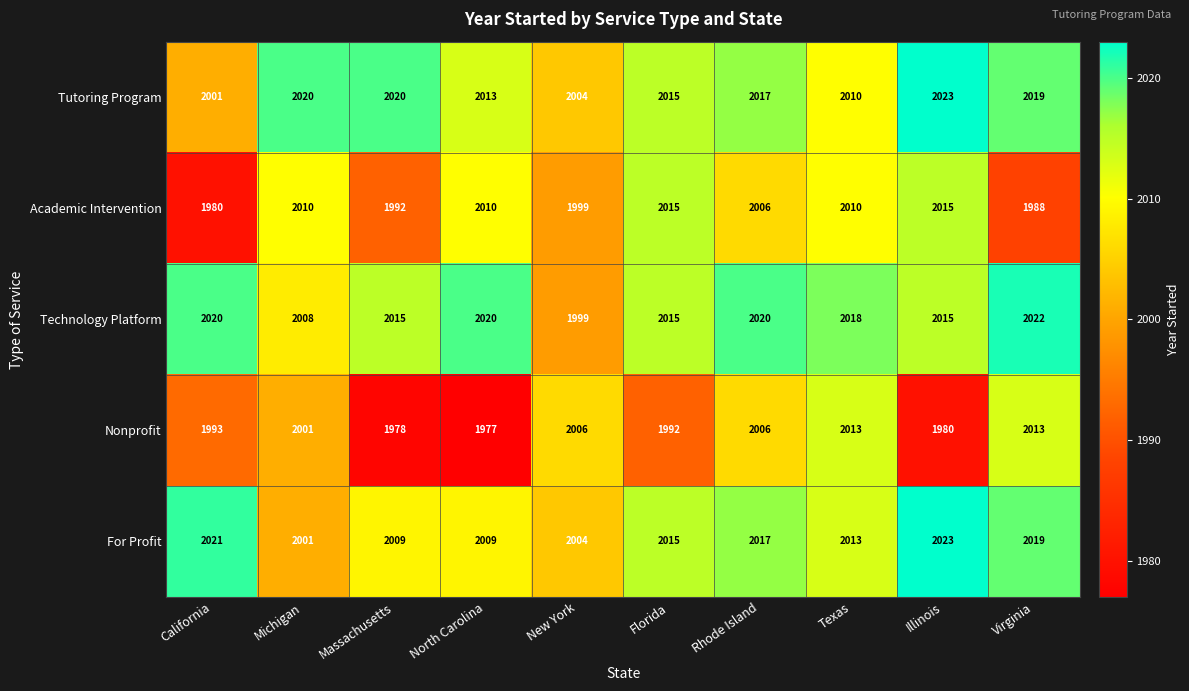

What is the approximate value of Technology Platform at Virginia?

2022